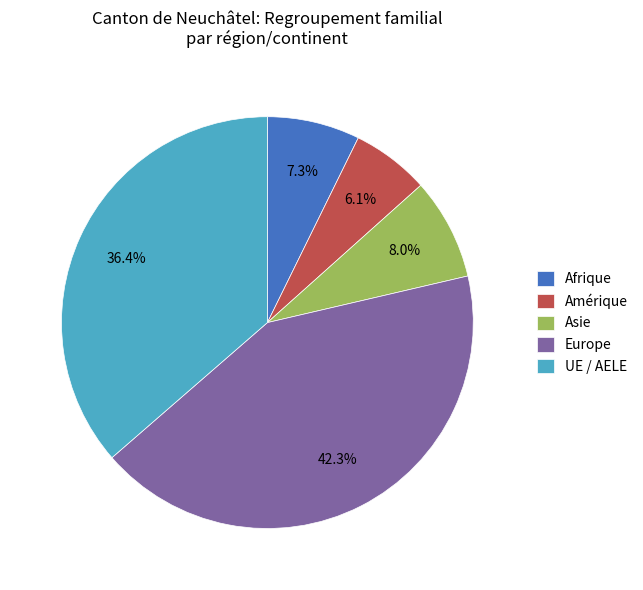

To the nearest percent, what portion does UE / AELE represent?

36%